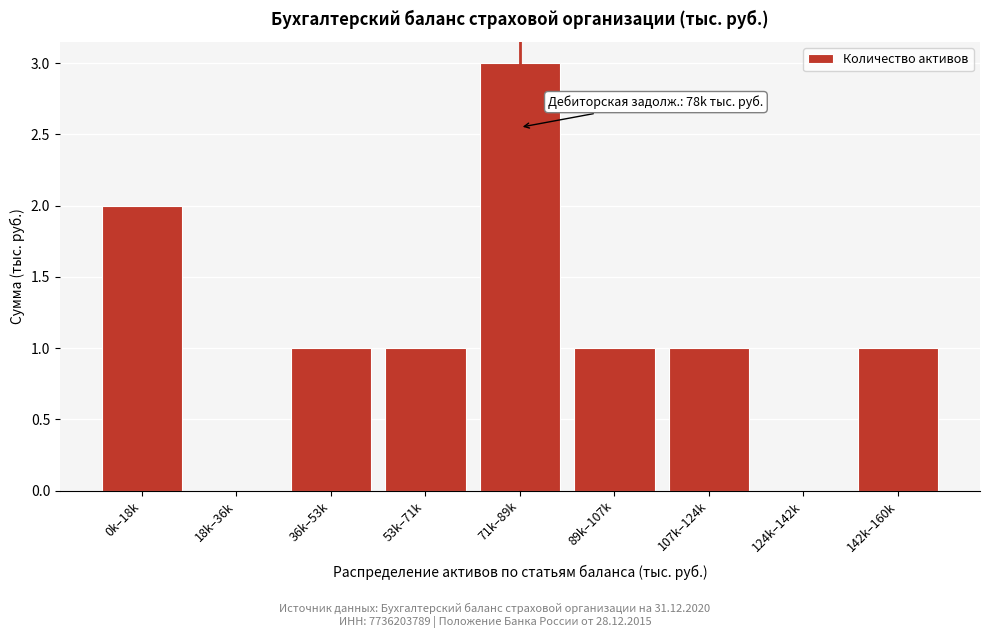

Reading right to left, extract all data points from this chart.

142k–160k=1	124k–142k=0	107k–124k=1	89k–107k=1	71k–89k=3	53k–71k=1	36k–53k=1	18k–36k=0	0k–18k=2